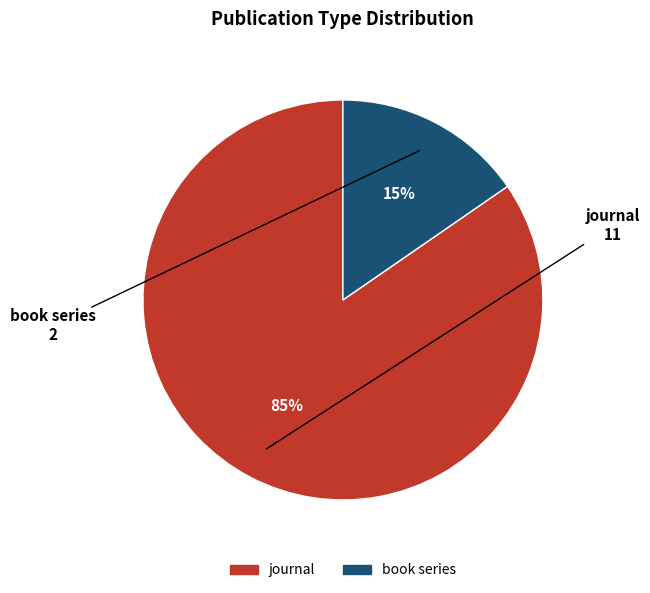

How many slices are in this pie chart?

2